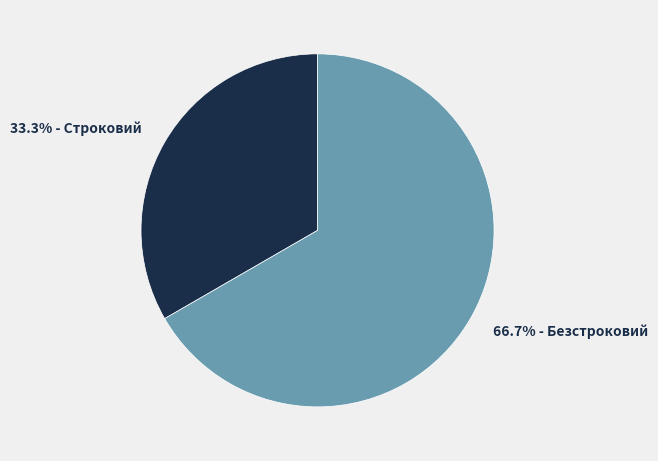

Is there any slice that represents more than half of the pie?

Yes